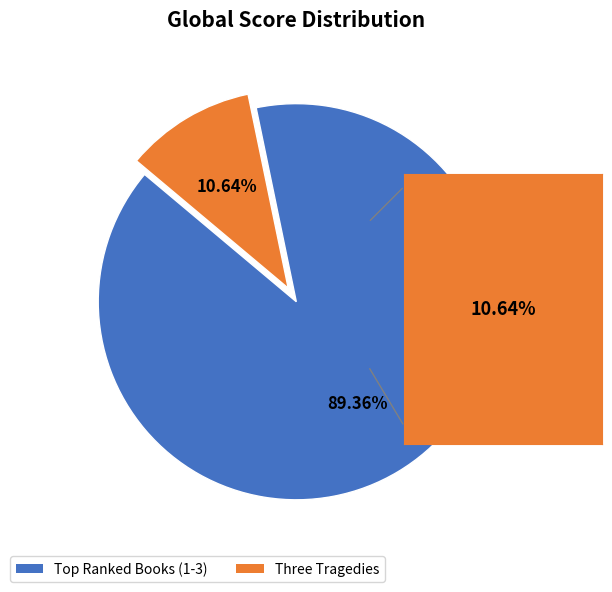

Is there any slice that represents more than half of the pie?

Yes